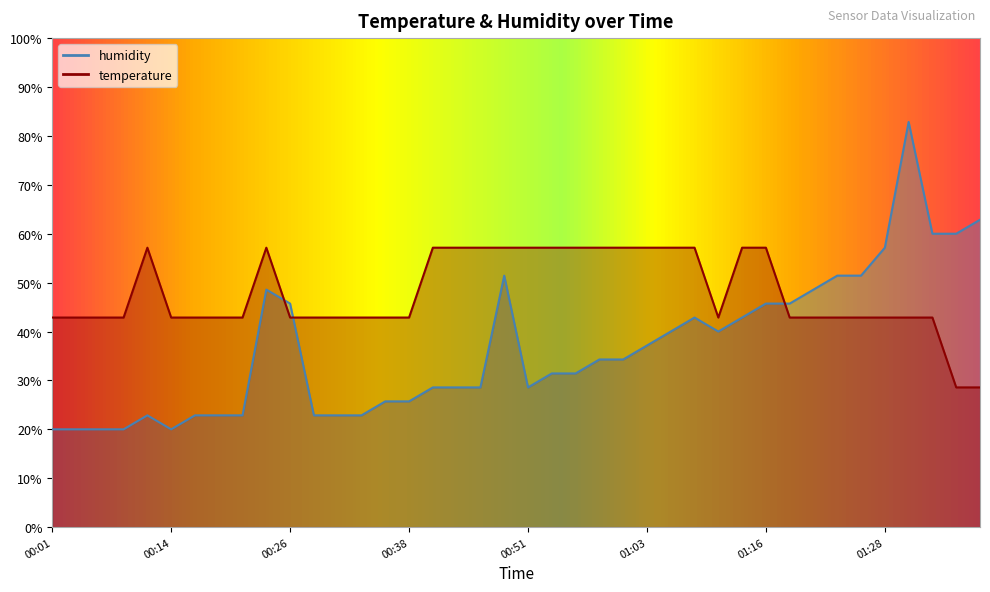

Is it true that temperature equals 57.1 at 00:58?

True